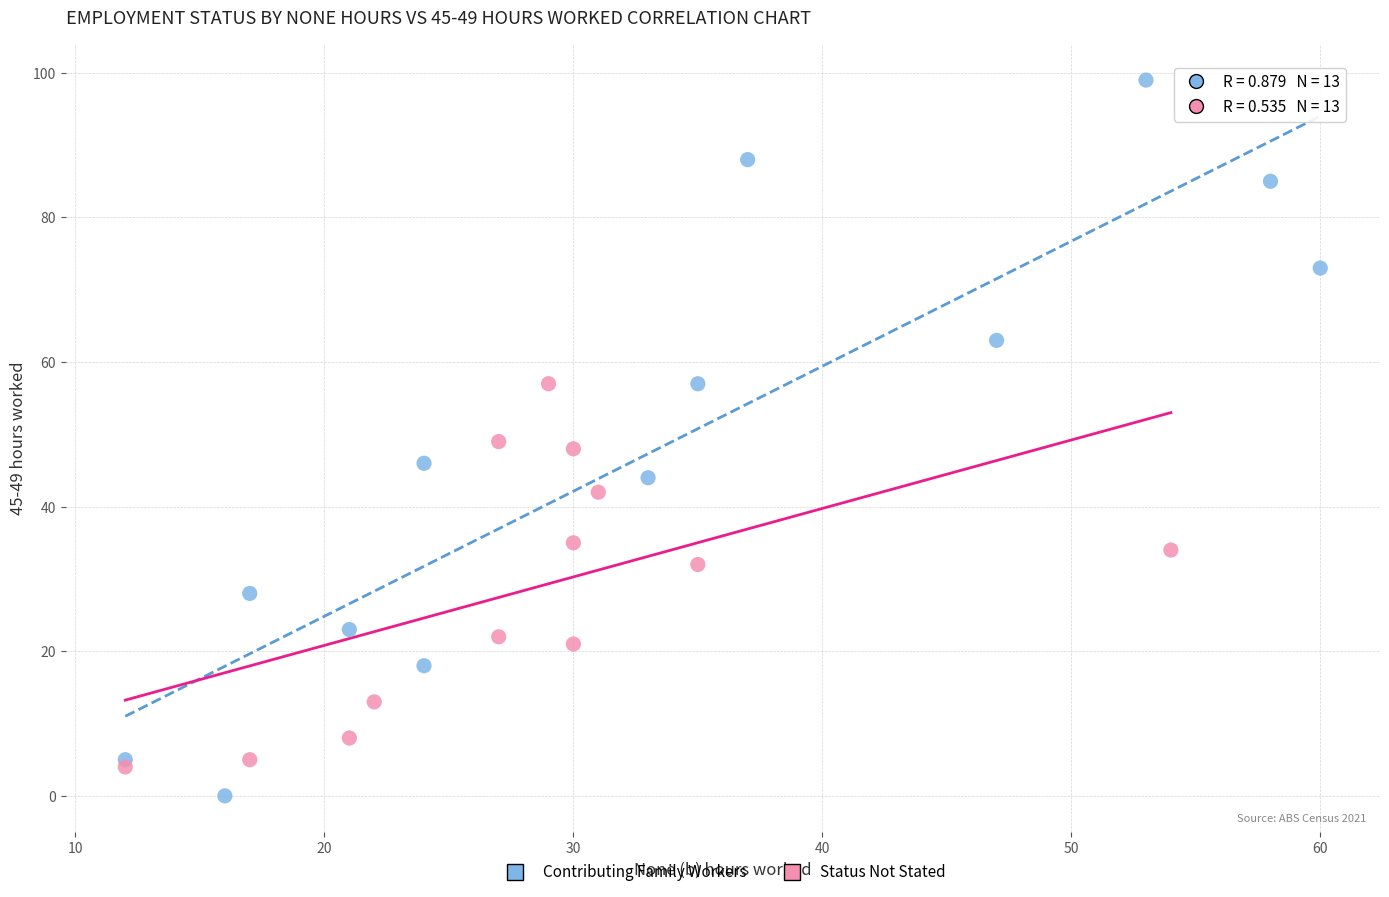

What are all the series names shown in the legend?

Contributing Family Workers, Status Not Stated